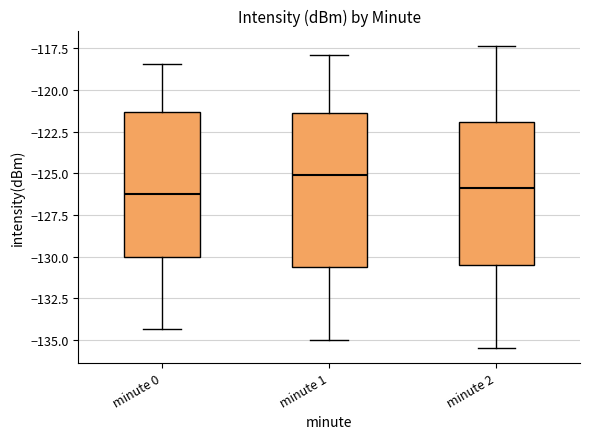

Reading left to right, read every box against the y-axis: the position of its median line, the range the box covers, and the ends of its whiskers. The values are not printed on the chart, so give them approximately, as read against the axis.

minute 0: median -126.5, box -130.0 to -121.5, whiskers -134.5 to -118.5
minute 1: median -125.0, box -130.5 to -121.5, whiskers -135.0 to -118.0
minute 2: median -126.0, box -130.5 to -122.0, whiskers -135.5 to -117.5